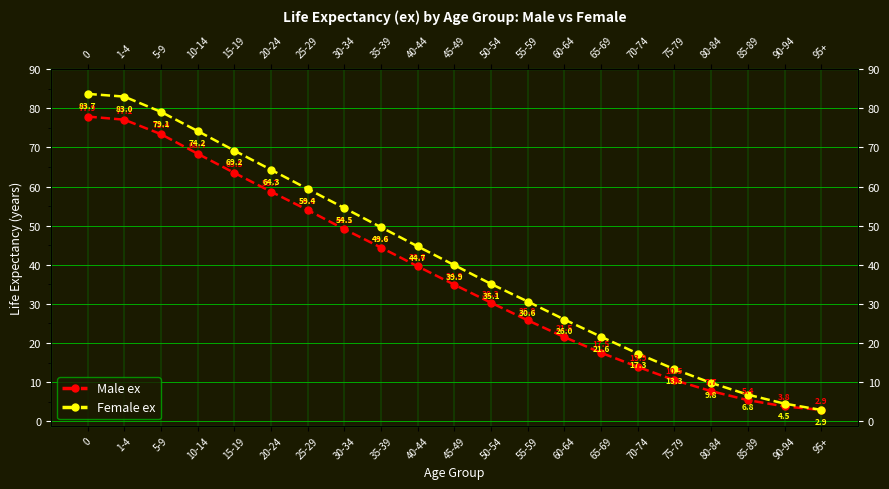

At 25-29, list the series in order from largest to smallest.

Female ex, Male ex